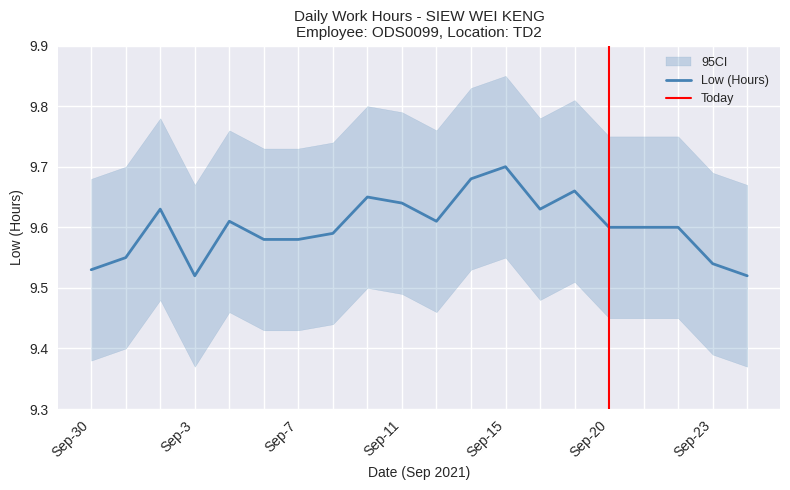

What position from the left is Sep-23?

19